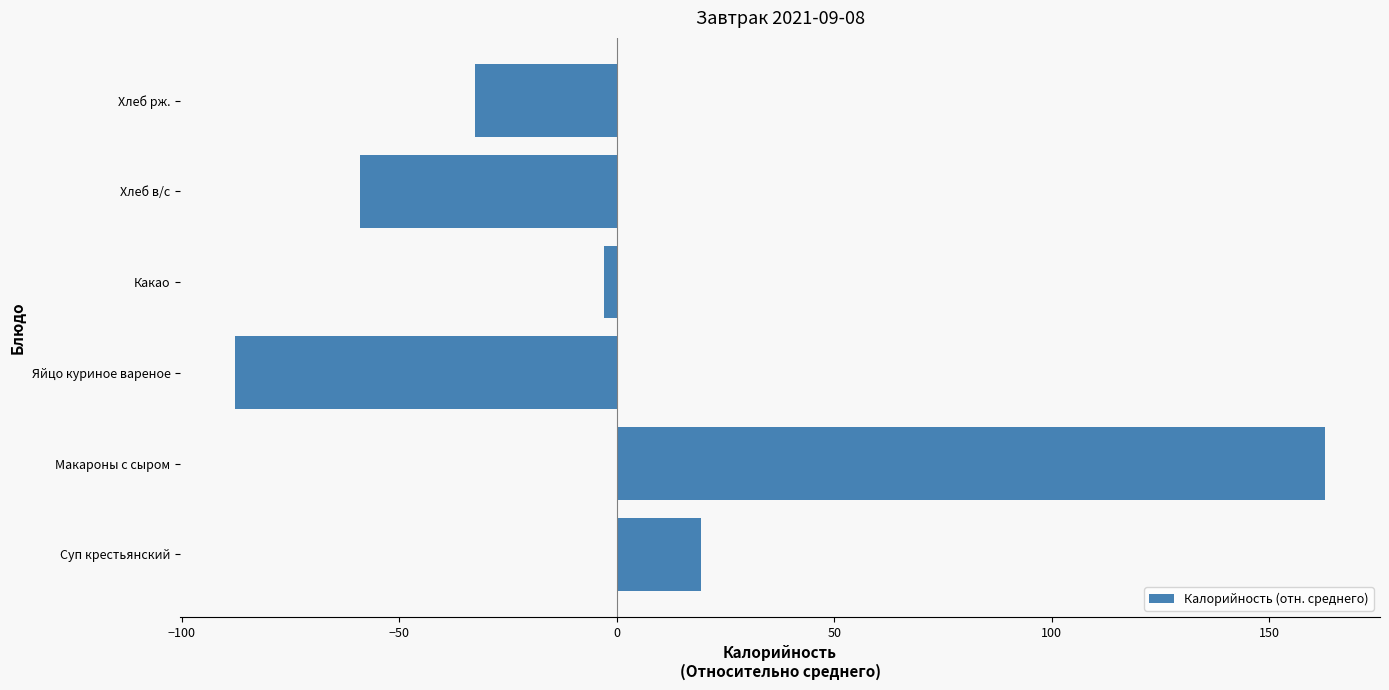

List the labels in order of value, smallest first.

Яйцо куриное вареное, Хлеб в/с, Хлеб рж., Какао, Суп крестьянский, Макароны с сыром